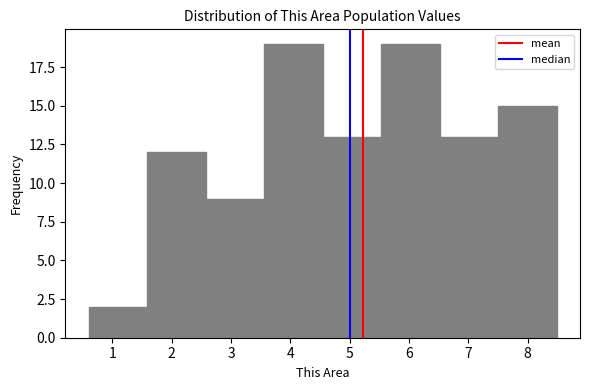

How tall is the bar that spans 5.5 to 6.5 on the x-axis? Neither the bar edges nor the heights are printed on the chart, so give them approximately, as read against the axes.

19